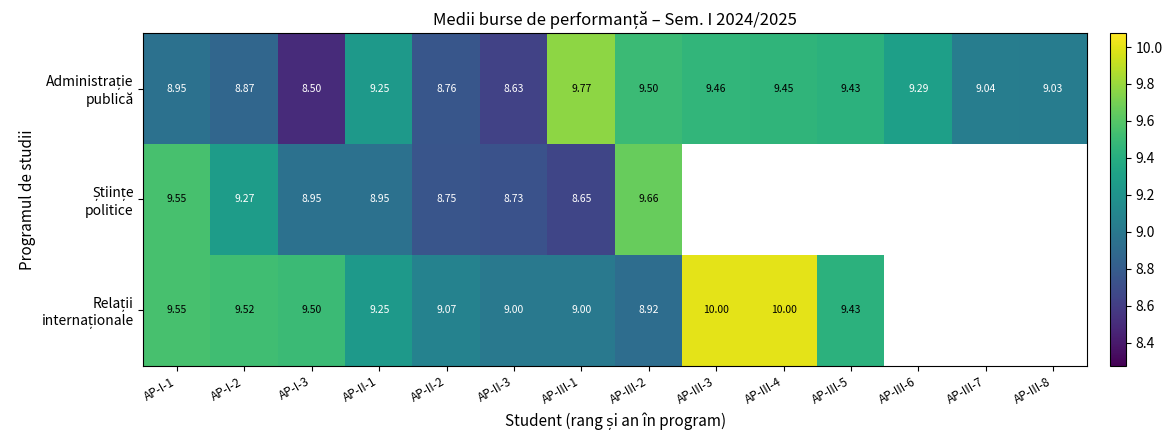

True or false: Administrație publică has a value of 9.0 at AP-III-8.

True